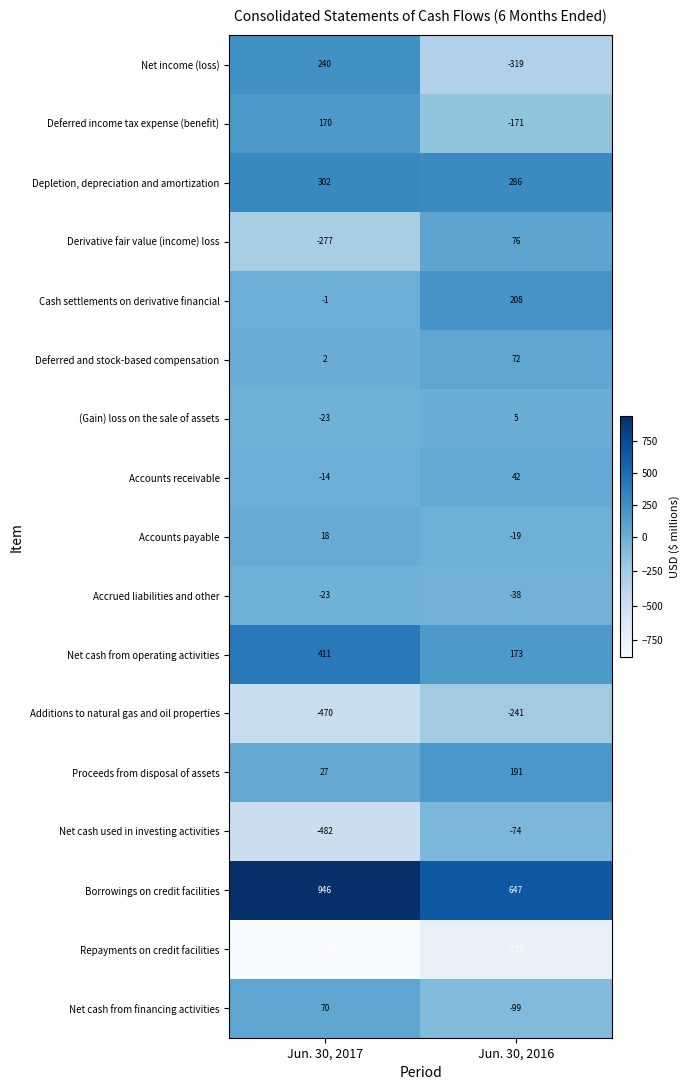

Which series changed the most between Jun. 30, 2017 and Jun. 30, 2016?

Net income (loss)